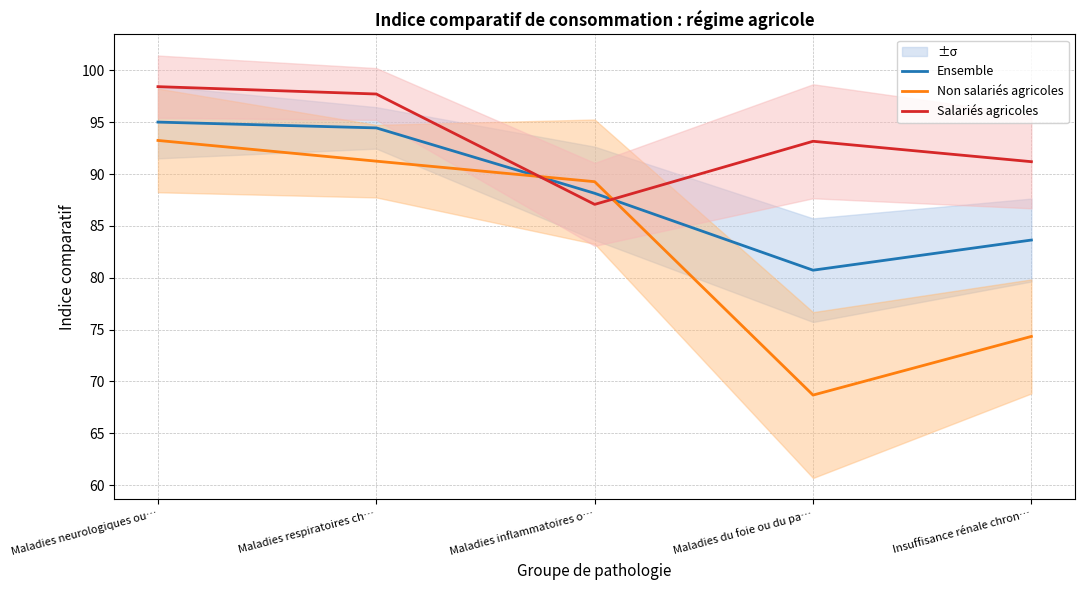

What is the sum of all Ensemble values?

442.0